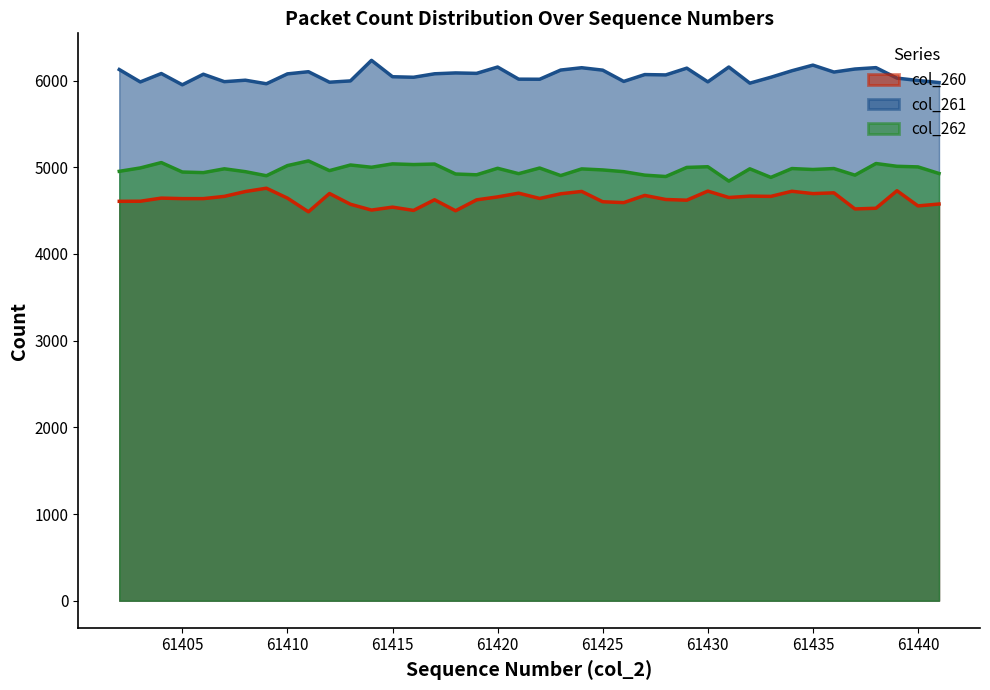

Reading left to right, transcribe all the data shown in this chart.

col_260: 4607	4608	4644	4638	4638	4664	4720	4758	4644	4486	4697	4573	4506	4540	4502	4625	4498	4624	4658	4701	4640	4694	4721	4602	4592	4675	4628	4620	4725	4651	4667	4664	4723	4696	4705	4519	4527	4729	4554	4576
col_261: 6127	5984	6081	5951	6073	5987	6004	5963	6077	6102	5981	5996	6233	6044	6038	6078	6088	6083	6156	6016	6015	6121	6148	6120	5990	6069	6065	6143	5985	6156	5970	6038	6113	6178	6098	6133	6149	6028	6001	5977
col_262: 4953	4992	5054	4945	4938	4982	4949	4902	5019	5073	4961	5026	5000	5039	5031	5037	4922	4913	4988	4926	4991	4904	4981	4969	4949	4909	4893	4998	5006	4840	4982	4883	4985	4974	4985	4909	5043	5011	5004	4928